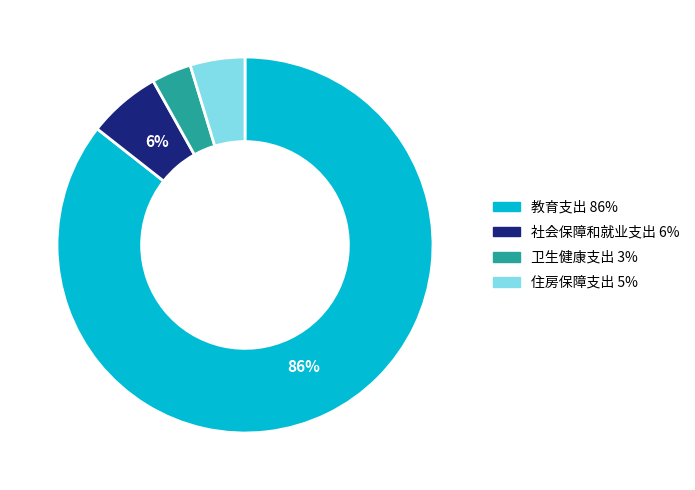

How many slices are in this pie chart?

4